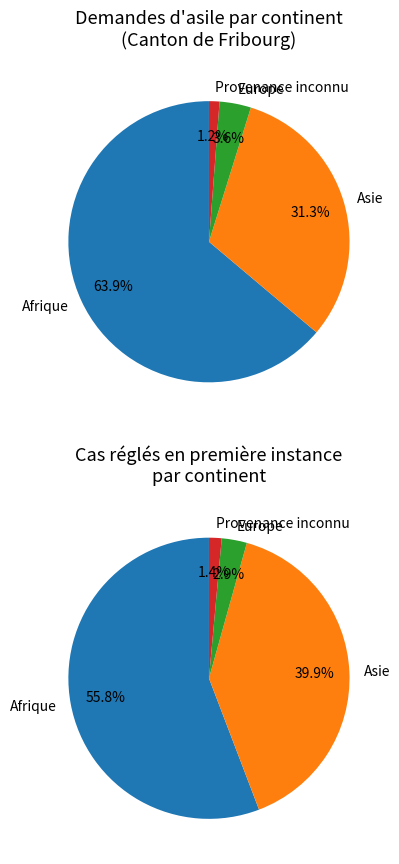

What is the change in value from Afrique to Provenance inconnu?

-52